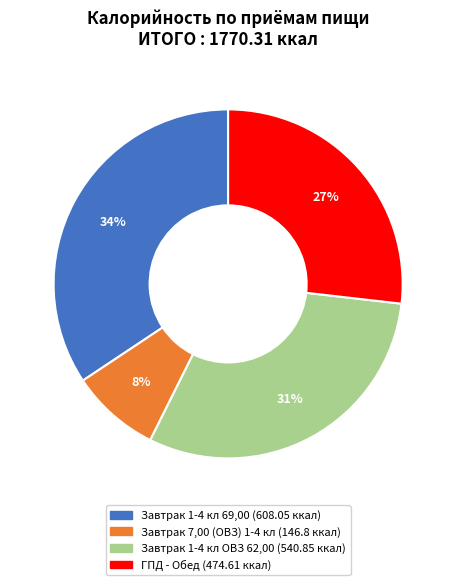

Rank the categories by value from lowest to highest.

Завтрак 7,00 (ОВЗ) 1-4 кл, ГПД - Обед, Завтрак 1-4 кл ОВЗ 62,00, Завтрак 1-4 кл 69,00